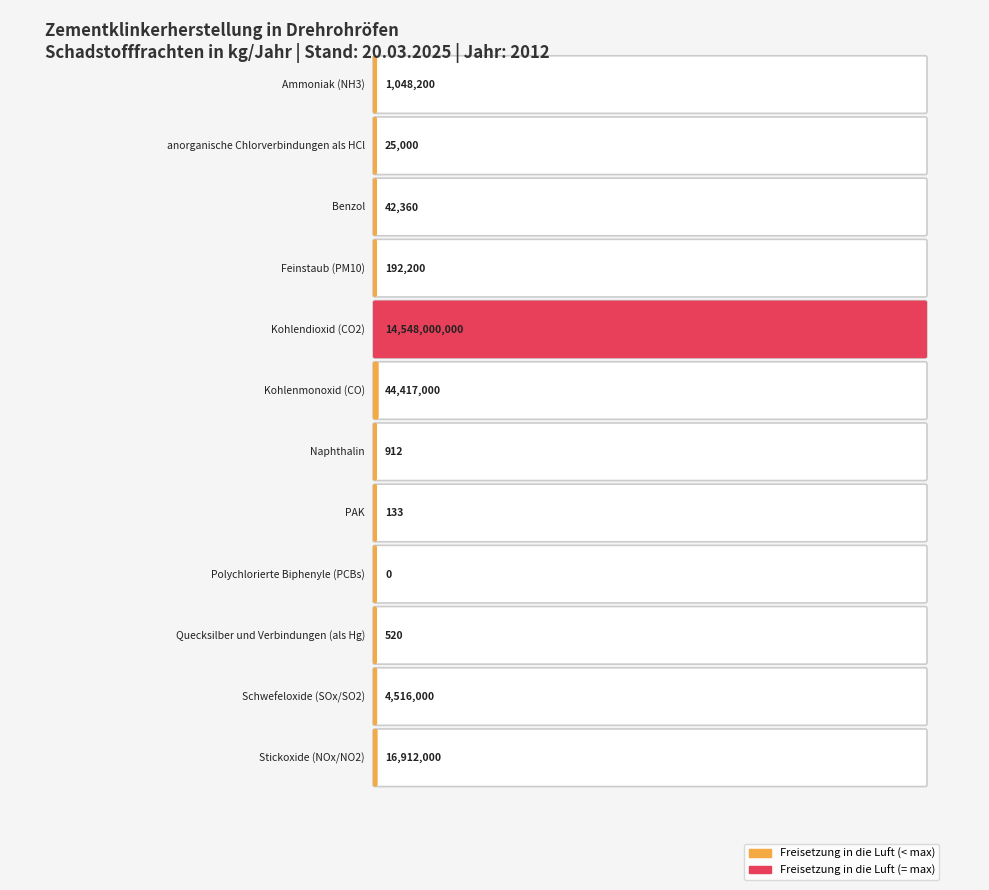

Where does the data first go above 192200?

Ammoniak (NH3)